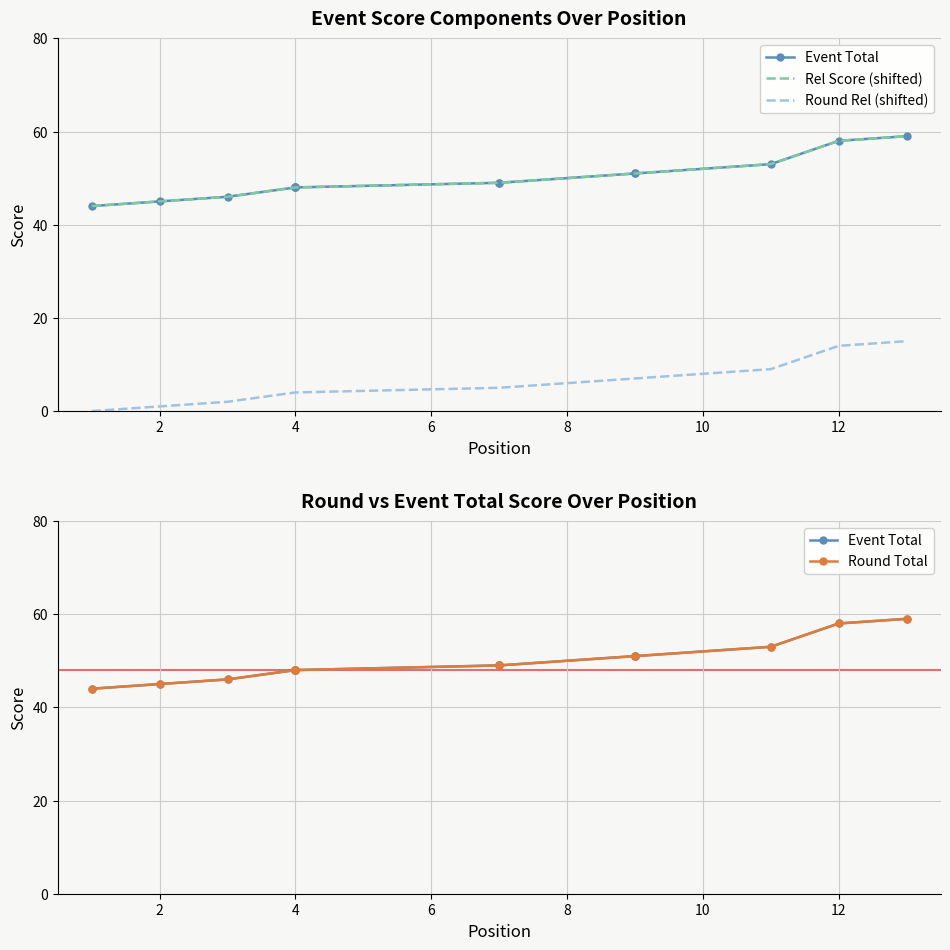

The Rel Score (shifted) series shows 18 at 4. True or false?

False